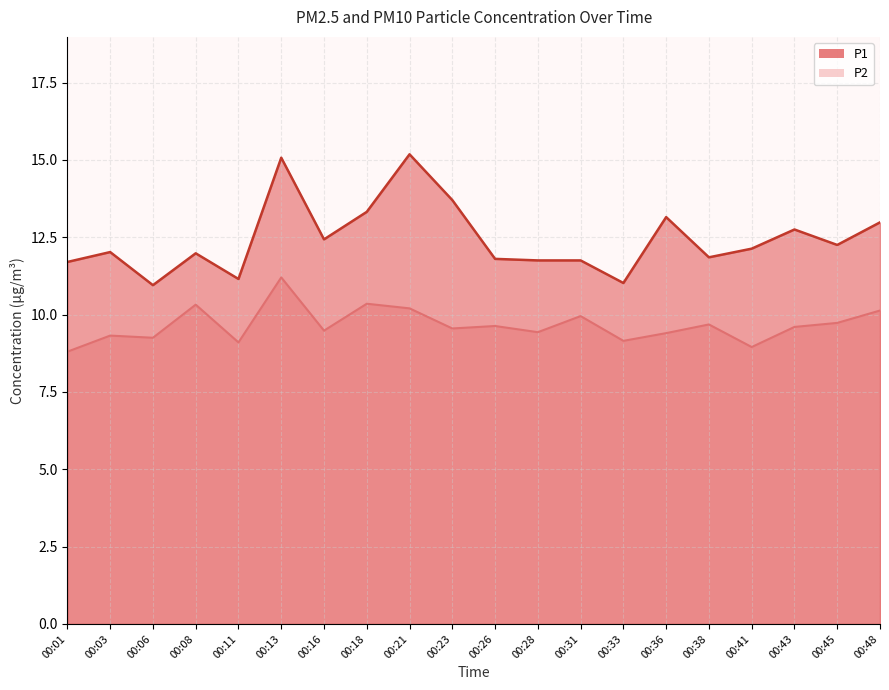

Rank the series by their maximum value, from highest to lowest.

P1, P2